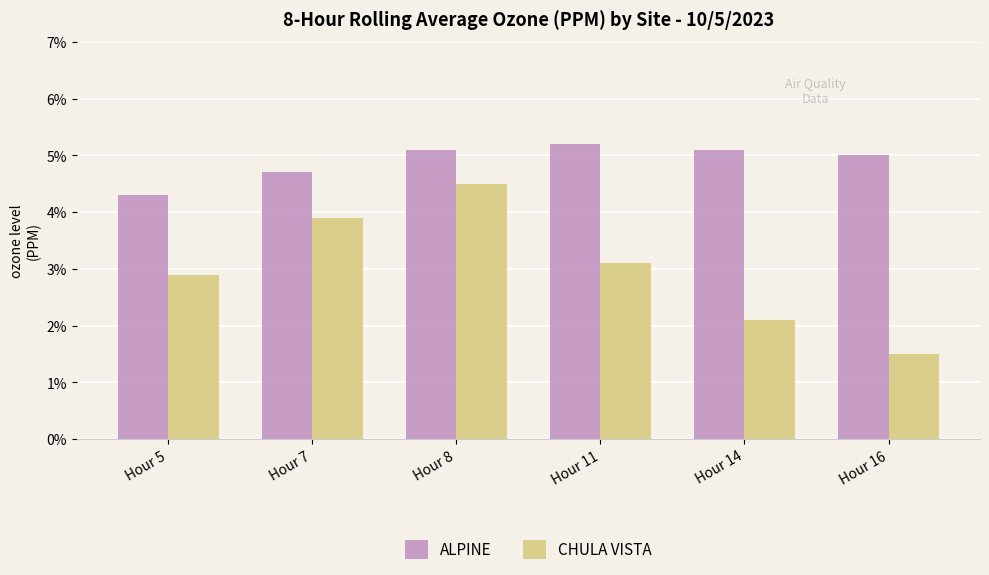

Between Hour 14 and Hour 8, which is larger?

Hour 14